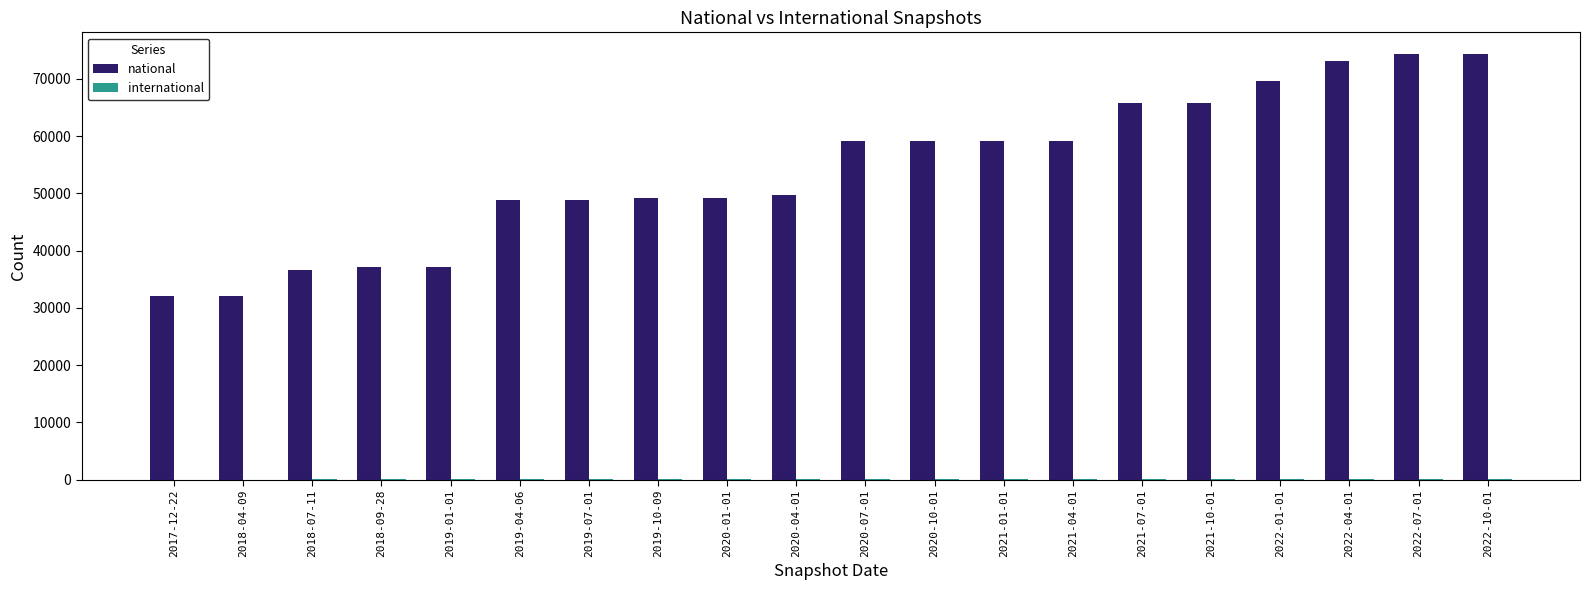

Which series changed the most between 2021-01-01 and 2022-10-01?

national